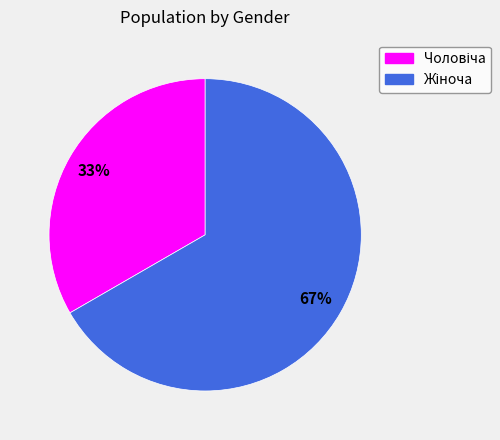

Is there any slice that represents more than half of the pie?

Yes